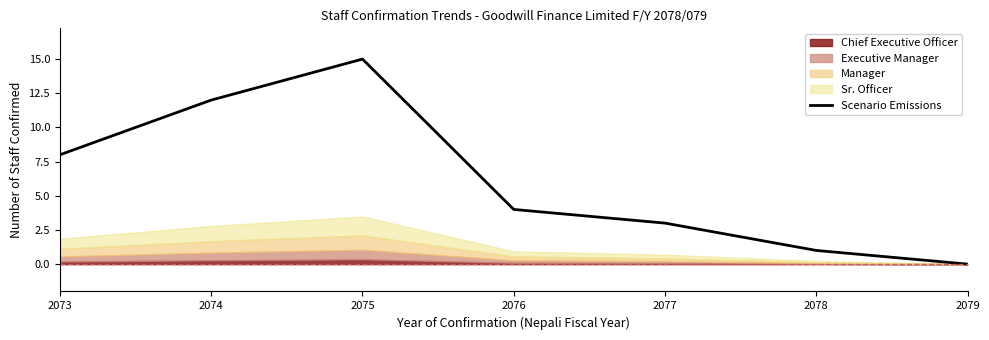

Which has a higher value, 2075 or 2073?

2075